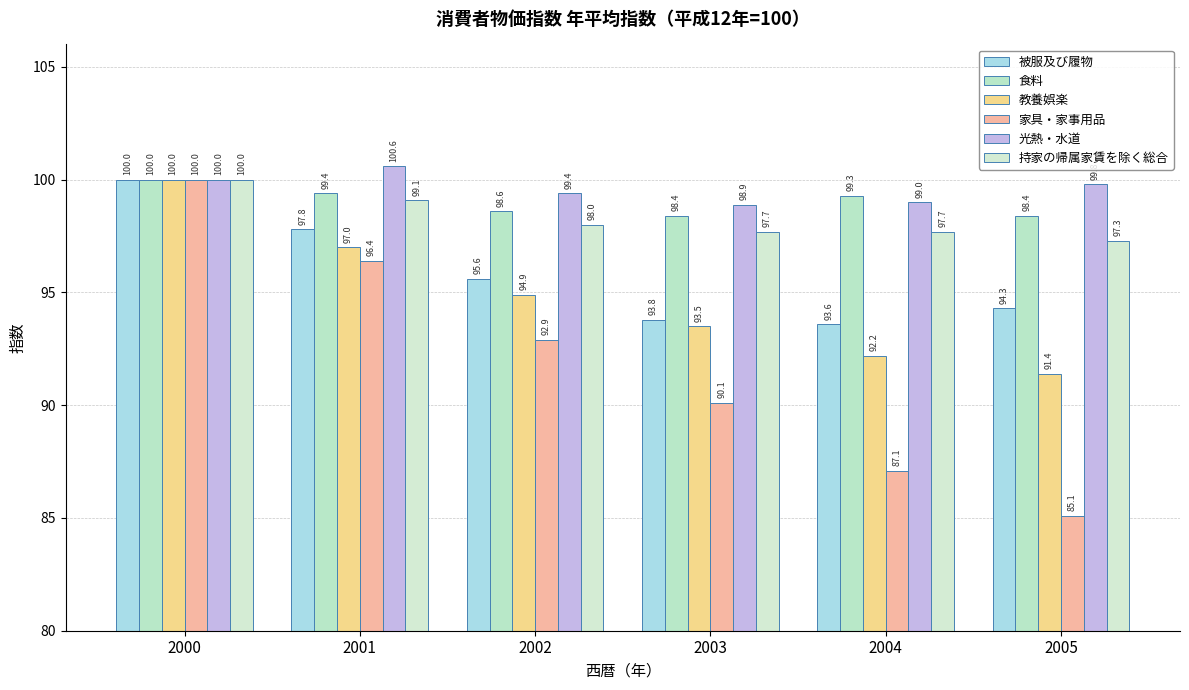

How many data points in 教養娯楽 are above 94?

3